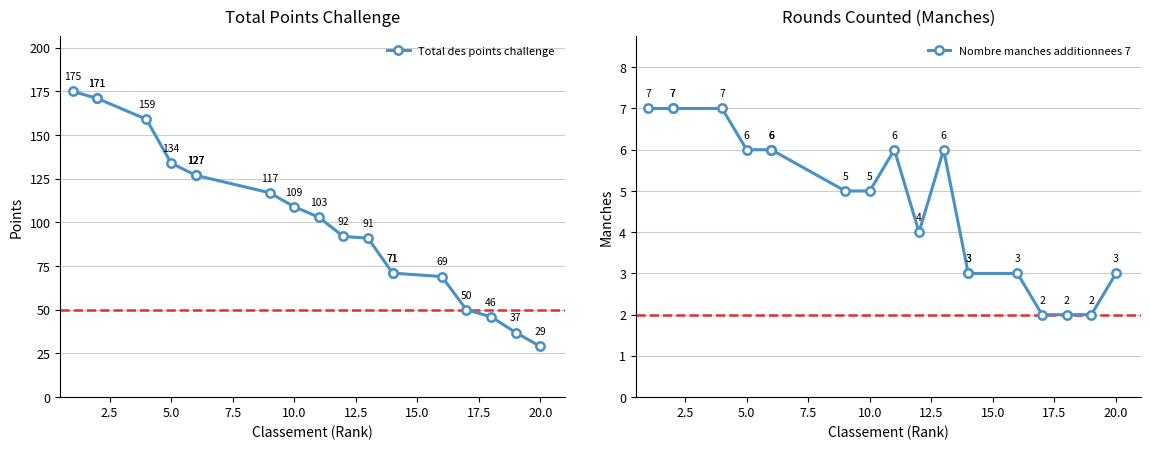

True or false: Nombre manches additionnees 7 and Total des points challenge cross at least once.

False